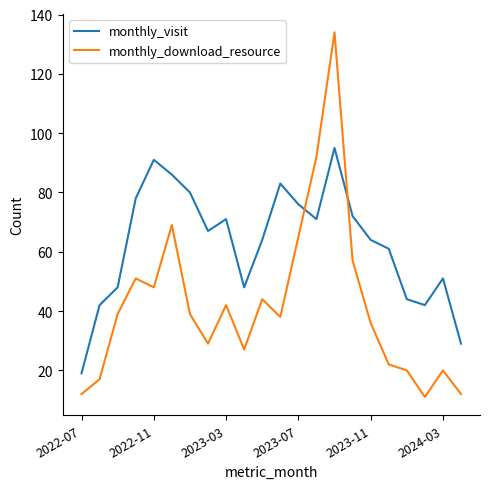

Reading left to right, extract all data points from this chart.

monthly_visit: 19	42	48	78	91	86	80	67	71	48	64	83	76	71	95	72	64	61	44	42	51	29
monthly_download_resource: 12	17	39	51	48	69	39	29	42	27	44	38	65	92	134	57	36	22	20	11	20	12